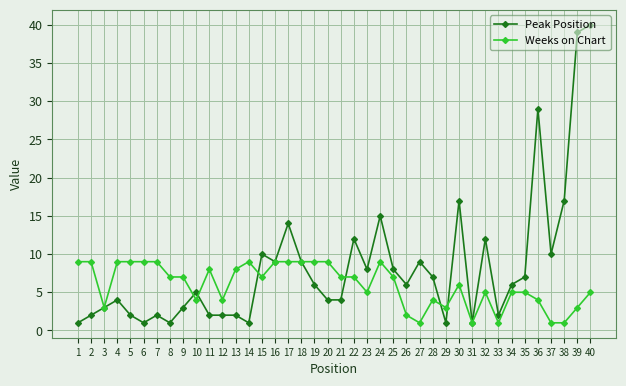

Reading left to right, what are all the values shown in this chart?

Peak Position: 1	2	3	4	2	1	2	1	3	5	2	2	2	1	10	9	14	9	6	4	4	12	8	15	8	6	9	7	1	17	1	12	2	6	7	29	10	17	39	40
Weeks on Chart: 9	9	3	9	9	9	9	7	7	4	8	4	8	9	7	9	9	9	9	9	7	7	5	9	7	2	1	4	3	6	1	5	1	5	5	4	1	1	3	5